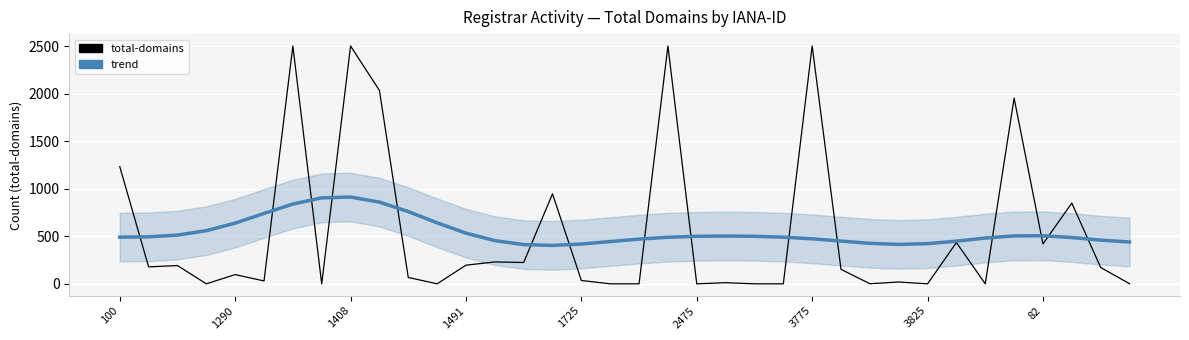

Where is trend (total-domains) nearest to the value 657?

11